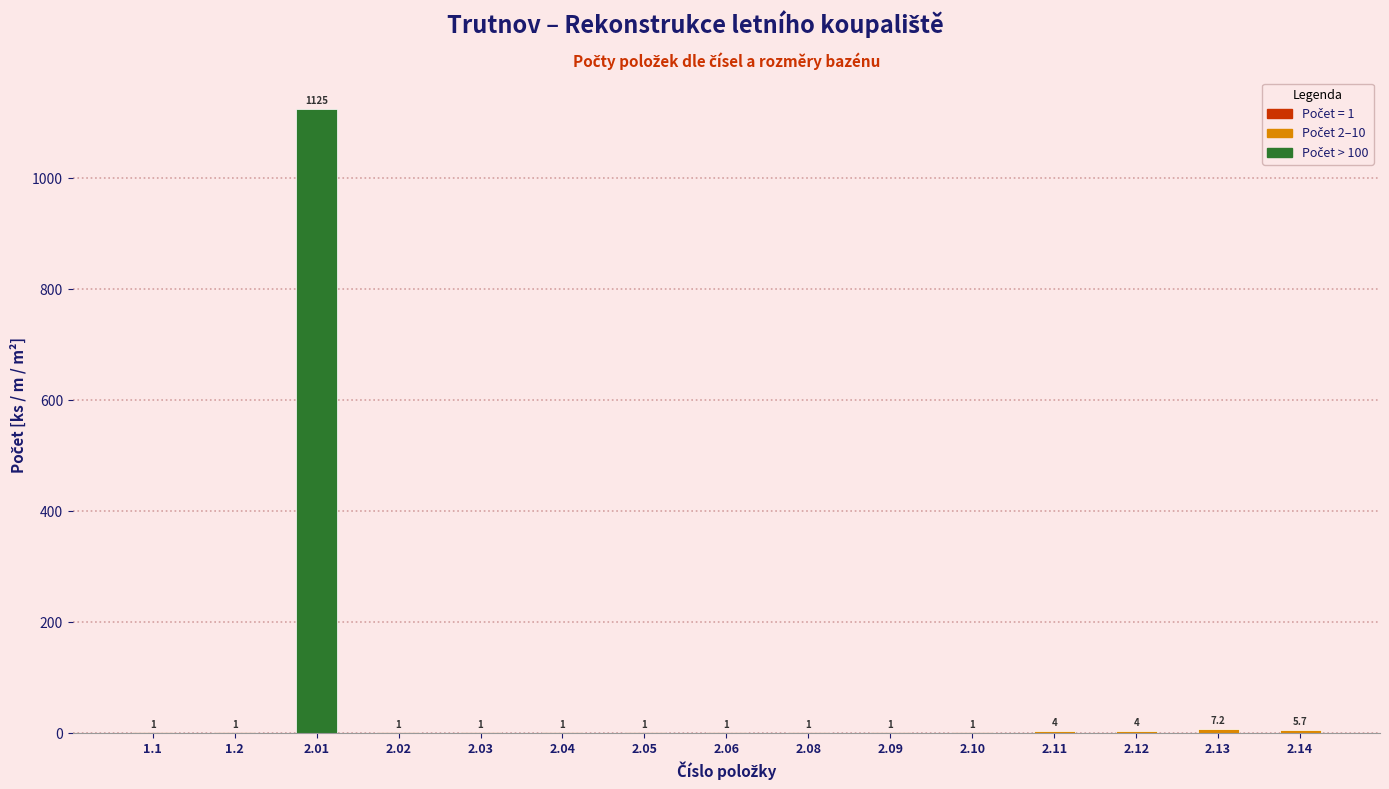

Reading right to left, extract all data points from this chart.

2.14=5.7	2.13=7.2	2.12=4.0	2.11=4.0	2.10=1.0	2.09=1.0	2.08=1.0	2.06=1.0	2.05=1.0	2.04=1.0	2.03=1.0	2.02=1.0	2.01=1125.0	1.2=1.0	1.1=1.0